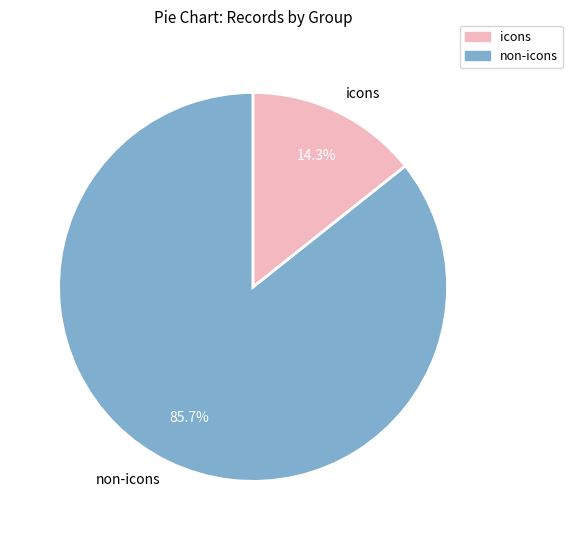

What is the total percentage of non-icons and icons?

100.0%